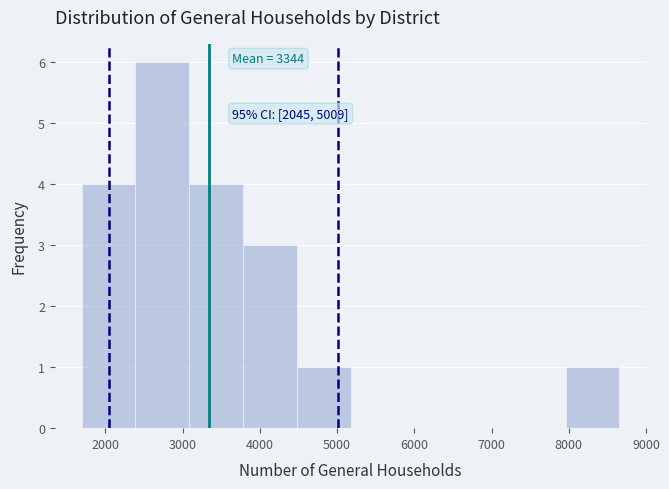

Which range on the x-axis has the tallest bar?

2400 to 3100